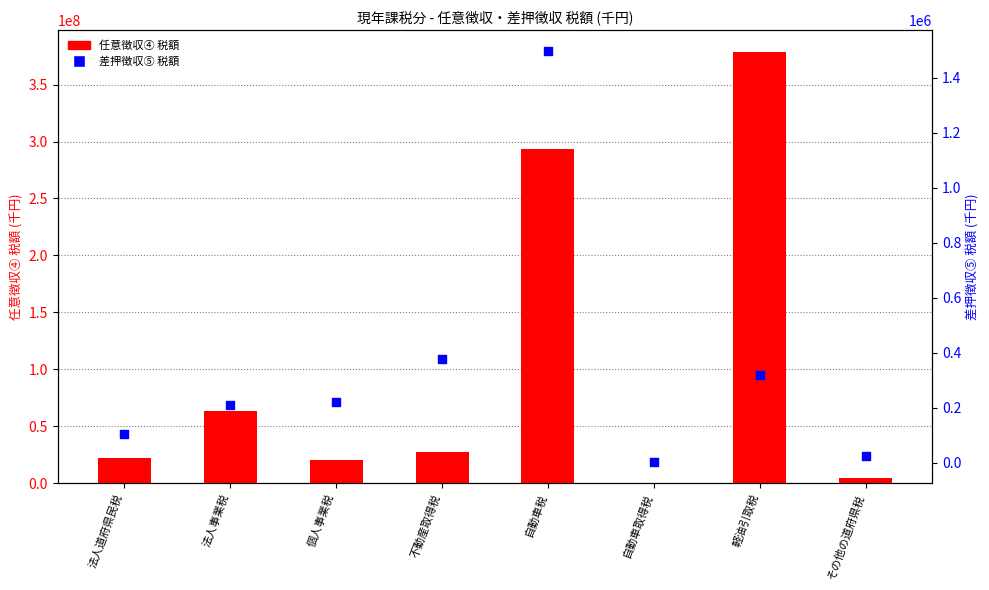

Which series contains the highest Y value?

任意徴収④ 税額